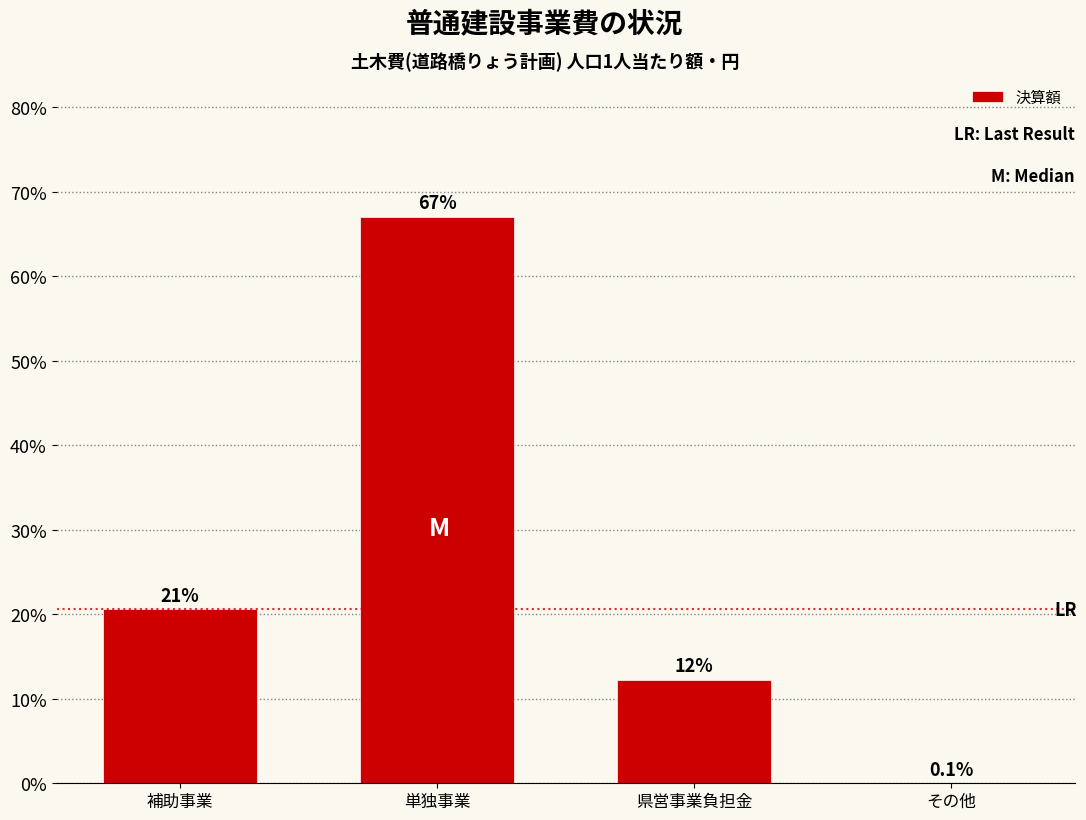

Reading right to left, list all the values displayed in this chart.

その他=0.1	県営事業負担金=12.3	単独事業=67.1	補助事業=20.6